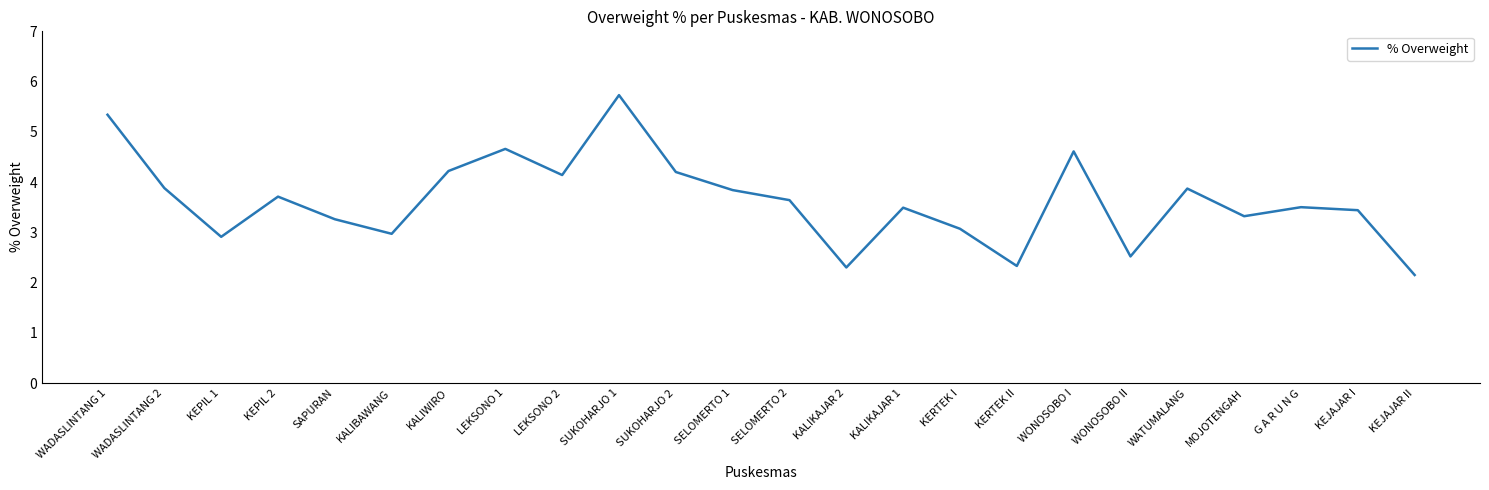

What value does the data have at WONOSOBO I?

4.6